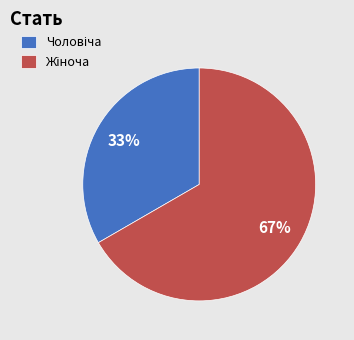

To the nearest percent, what is the average slice percentage?

50%